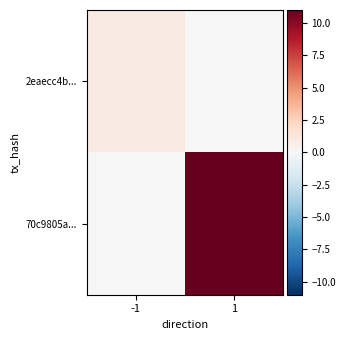

Which has a higher value, -1 or 1?

-1